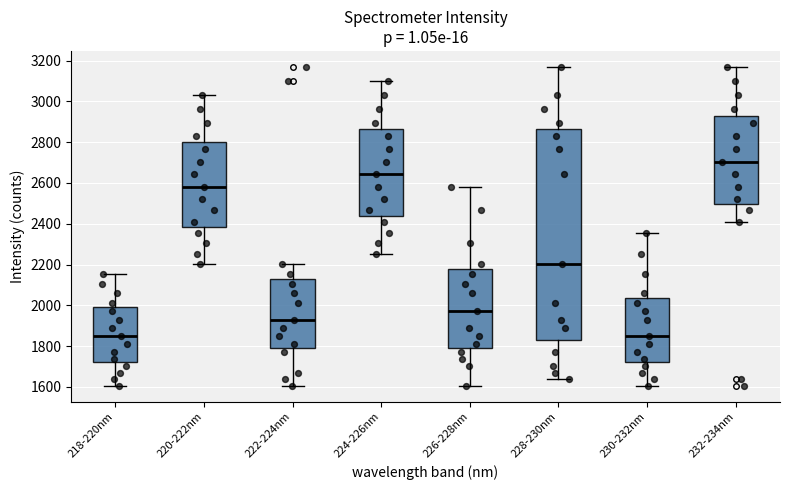

Reading left to right, read every box against the y-axis: the position of its median line, the range the box covers, and the ends of its whiskers. The values are not printed on the chart, so give them approximately, as read against the axis.

218-220nm: median 1840, box 1720 to 2000, whiskers 1600 to 2160
220-222nm: median 2580, box 2380 to 2800, whiskers 2200 to 3020
222-224nm: median 1920, box 1800 to 2120, whiskers 1600 to 2200
224-226nm: median 2640, box 2440 to 2860, whiskers 2260 to 3100
226-228nm: median 1980, box 1800 to 2180, whiskers 1600 to 2580
228-230nm: median 2200, box 1840 to 2860, whiskers 1640 to 3160
230-232nm: median 1840, box 1720 to 2040, whiskers 1600 to 2360
232-234nm: median 2700, box 2500 to 2920, whiskers 2400 to 3160